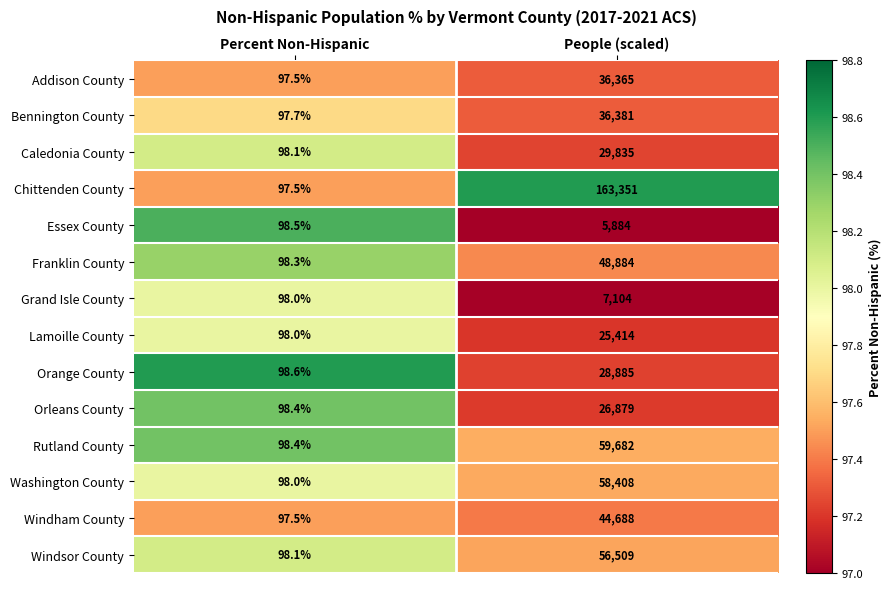

What is the difference between the maximum and minimum values in the Addison County series?

36267.5